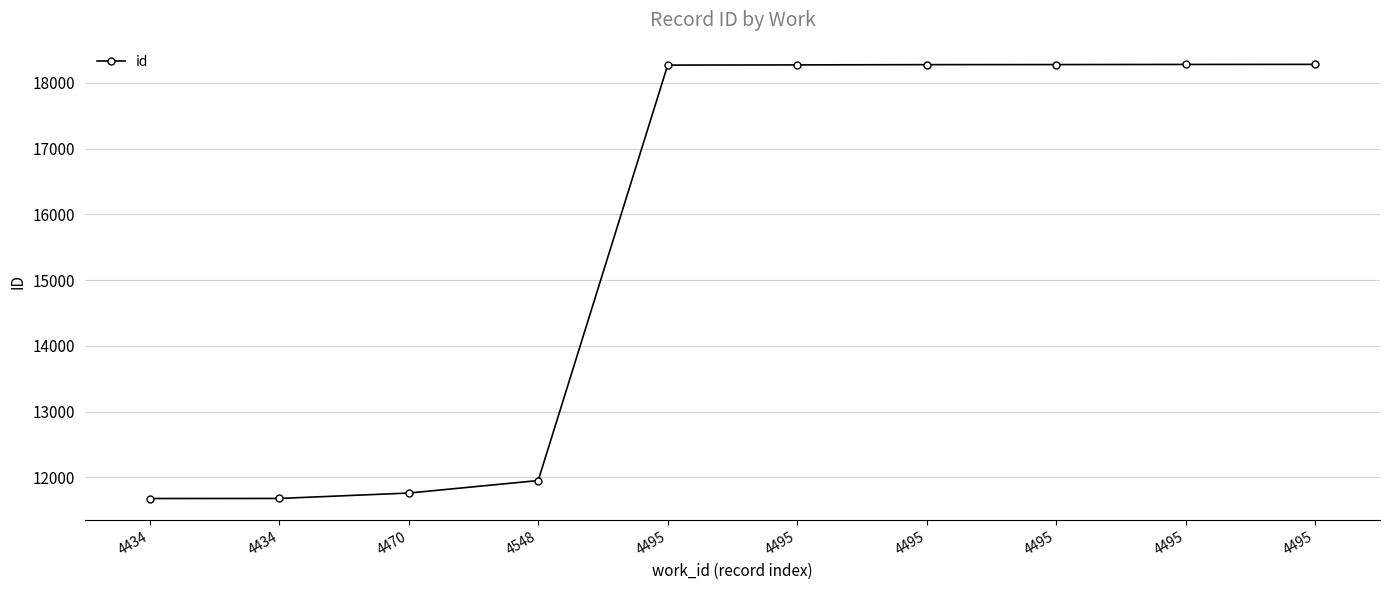

The chart shows a value of 29148 at 4495. True or false?

False